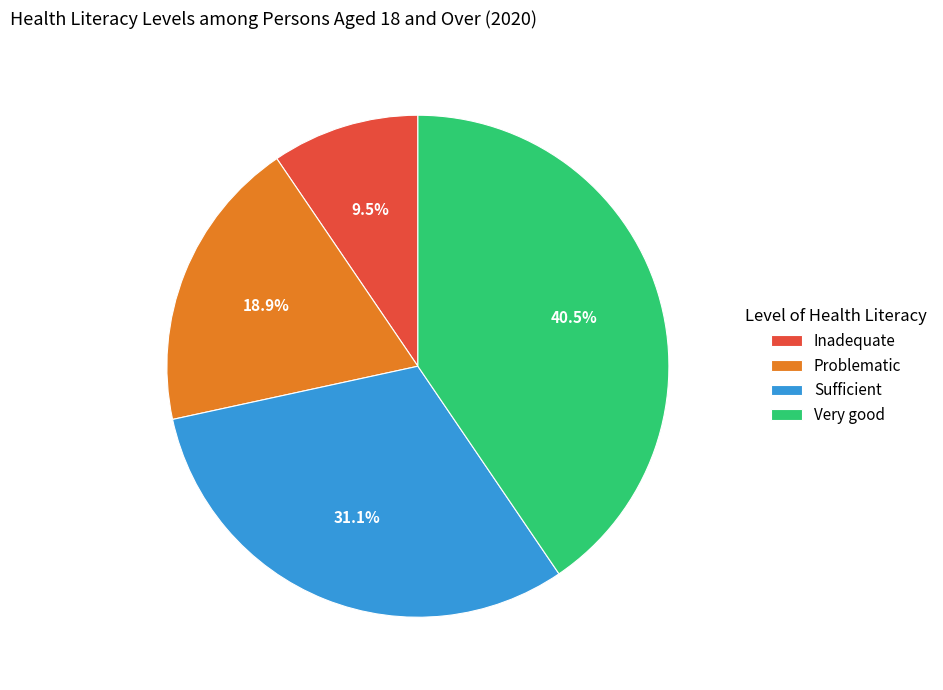

To the nearest percent, what is the difference between the Problematic and Very good slice percentages?

22%